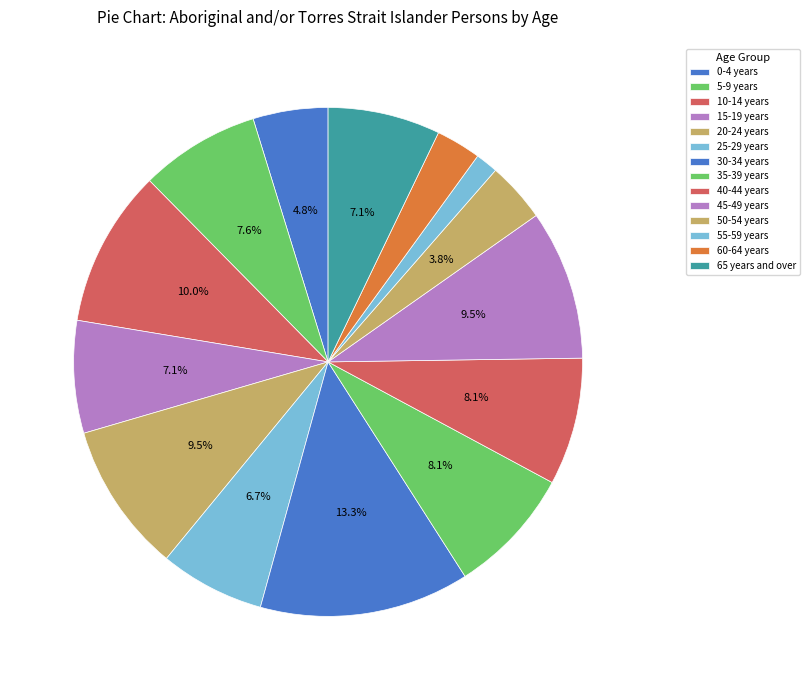

Which has a higher value, 60-64 years or 25-29 years?

25-29 years